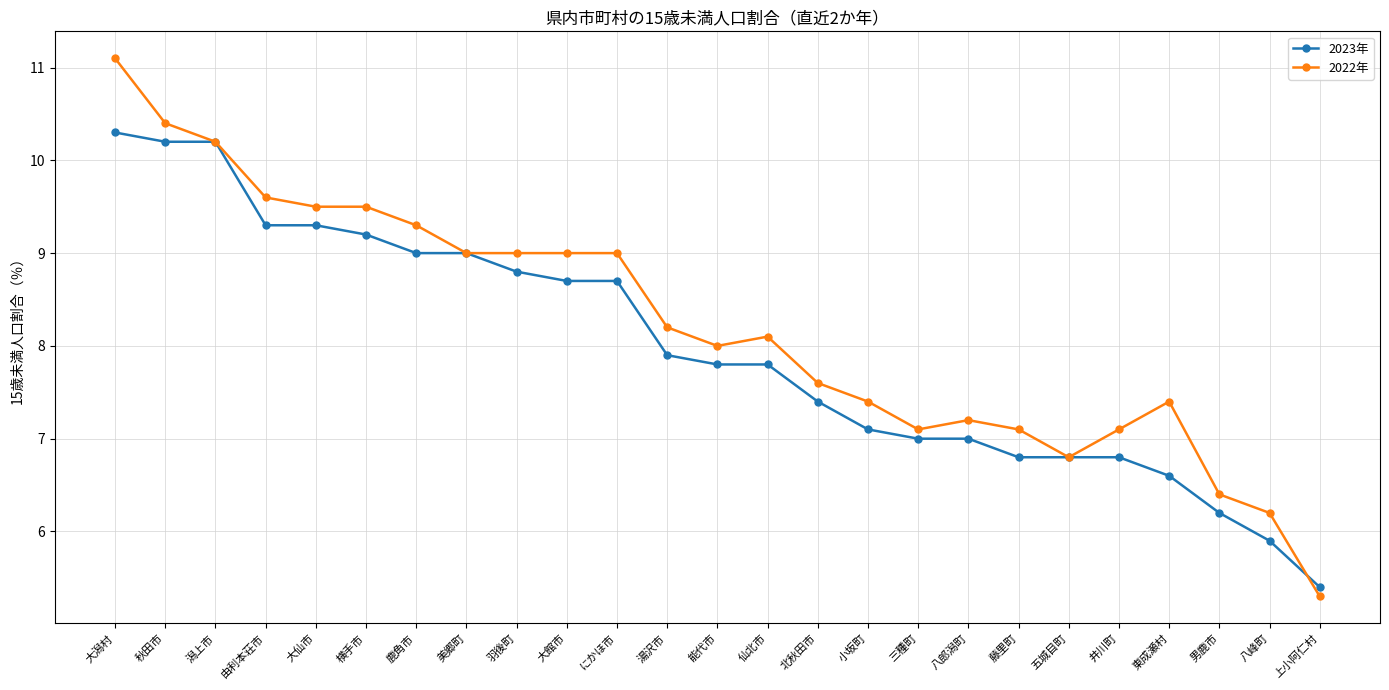

Which category has the lowest value in the 2023年 series?

上小阿仁村